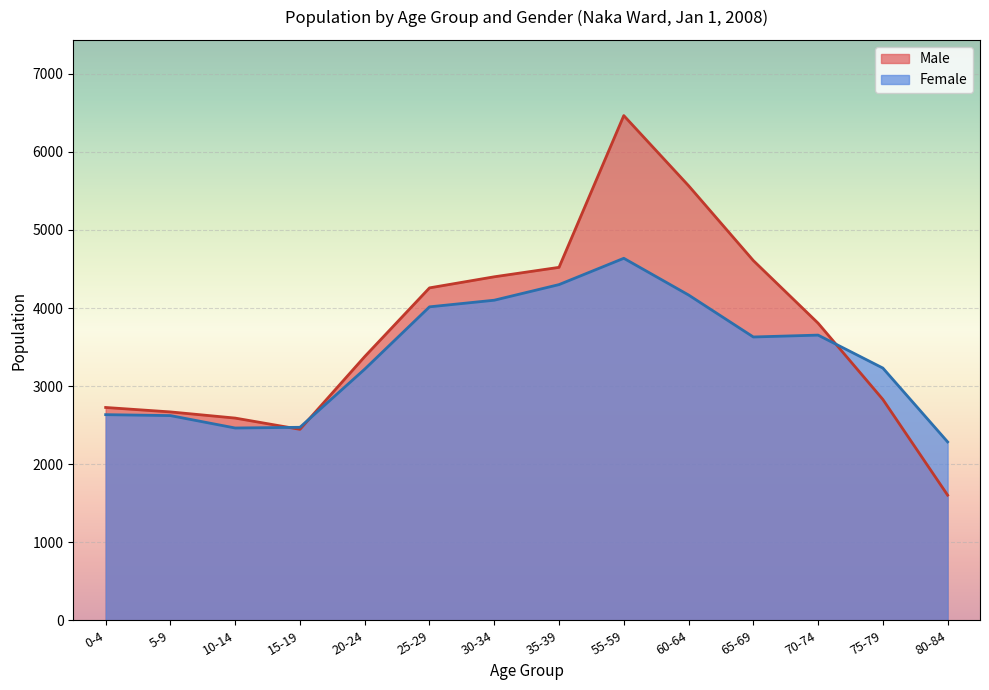

What is the minimum value shown in the chart?

1603